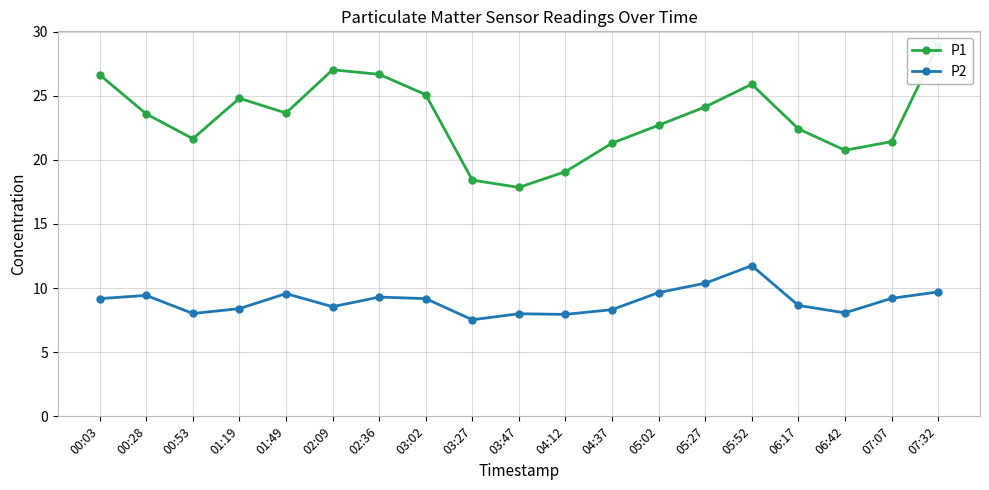

At how many categories does at least one series exceed 16?

19